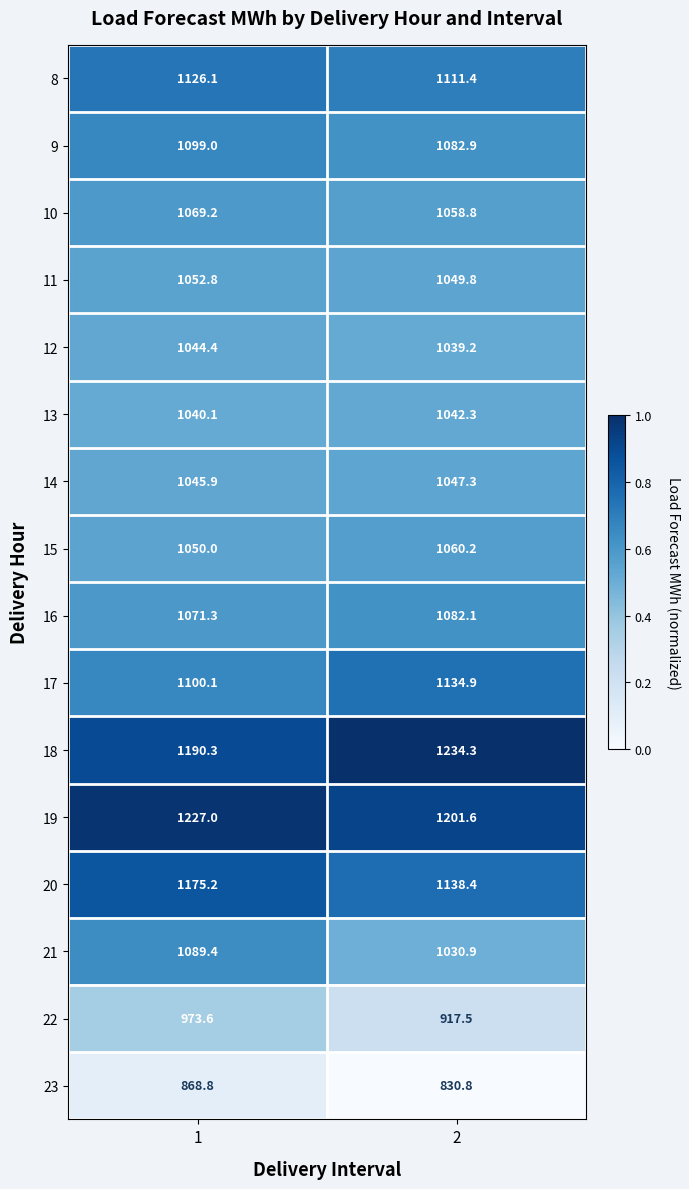

The 13 series shows 1562.1 at 1. True or false?

False